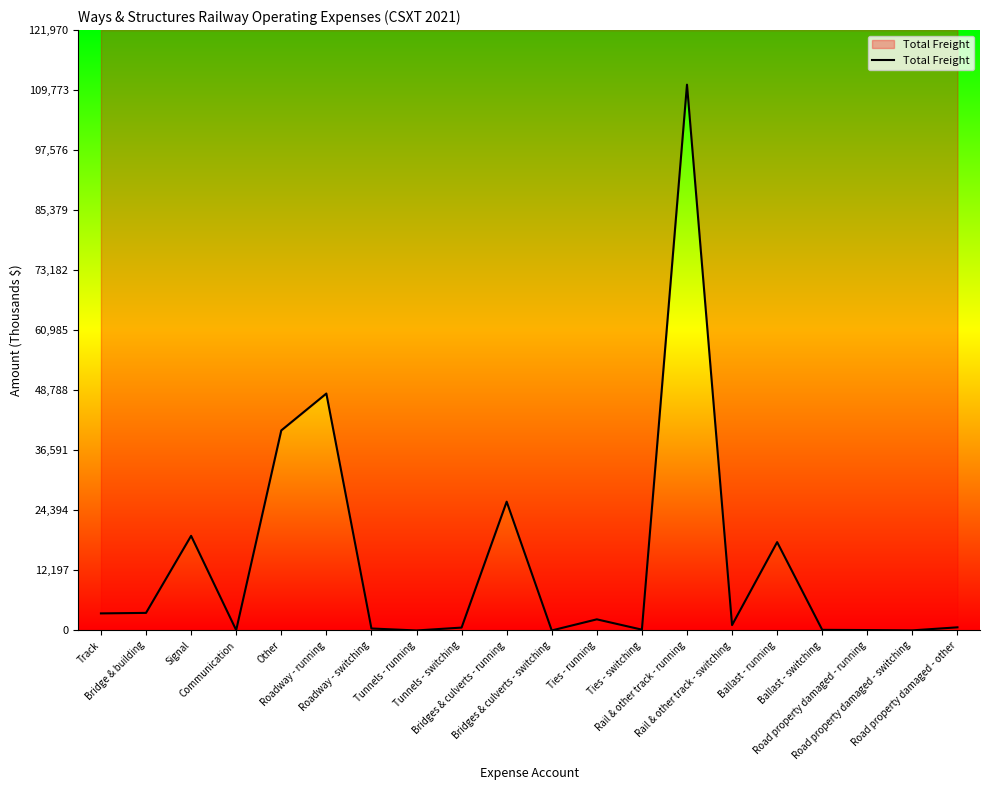

Rank the categories by value from highest to lowest.

Rail & other track - running, Roadway - running, Other, Bridges & culverts - running, Signal, Ballast - running, Bridge & building, Track, Ties - running, Rail & other track - switching, Road property damaged - other, Tunnels - switching, Roadway - switching, Ties - switching, Ballast - switching, Road property damaged - running, Communication, Road property damaged - switching, Tunnels - running, Bridges & culverts - switching